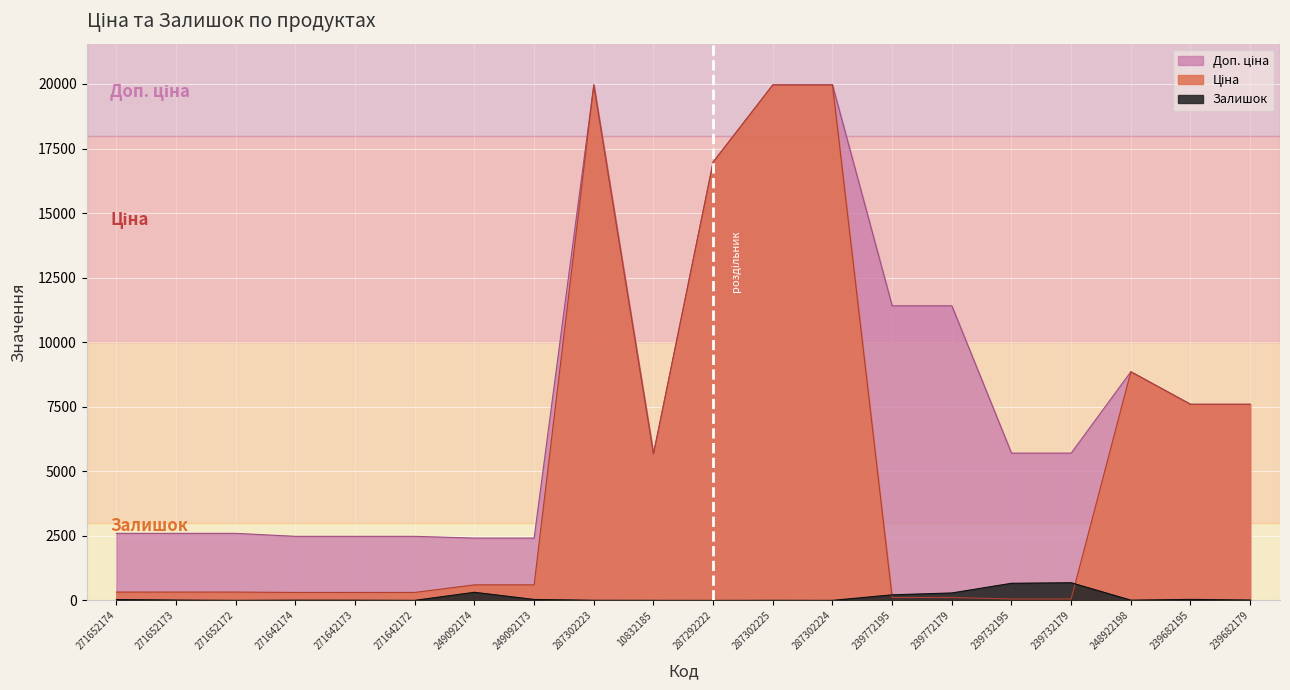

How many data points does each series have?

20